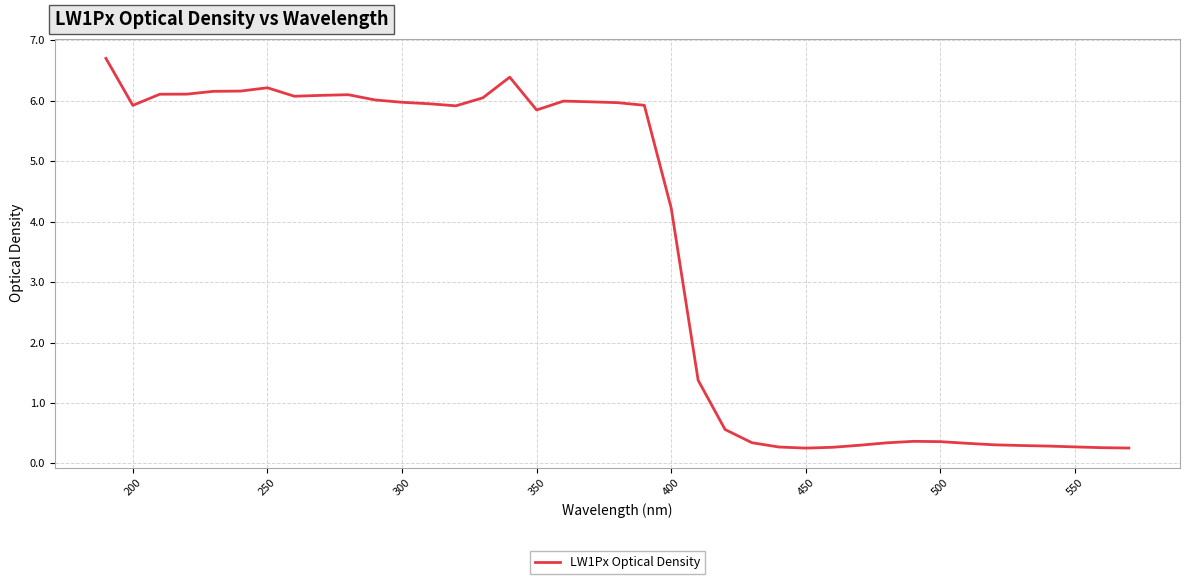

What is the smallest value displayed?

0.3